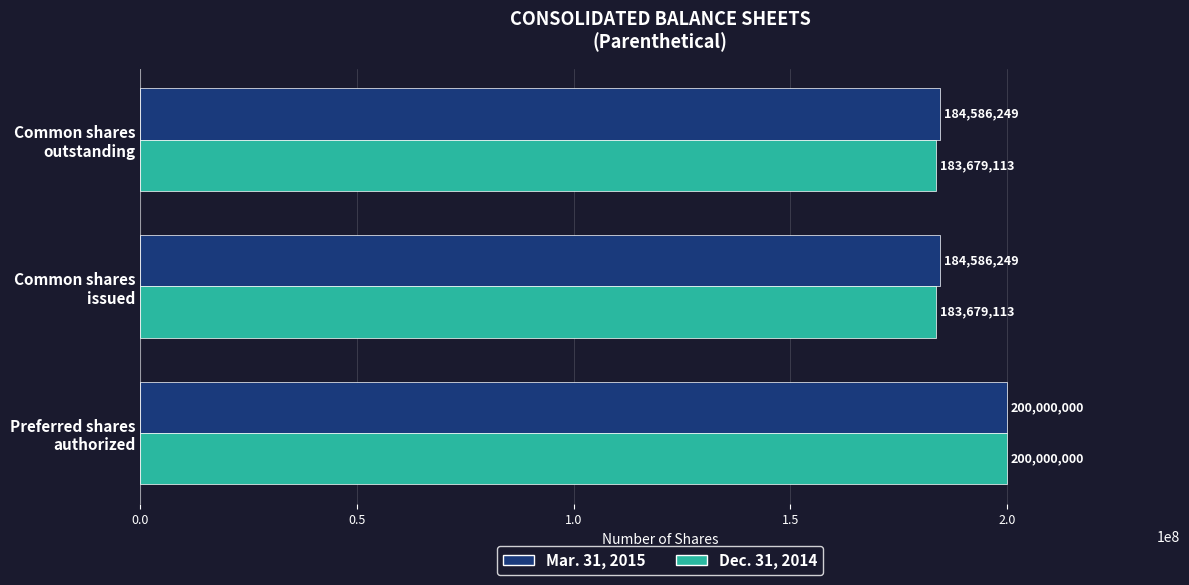

List the series in order of their overall mean, lowest first.

Dec. 31, 2014, Mar. 31, 2015